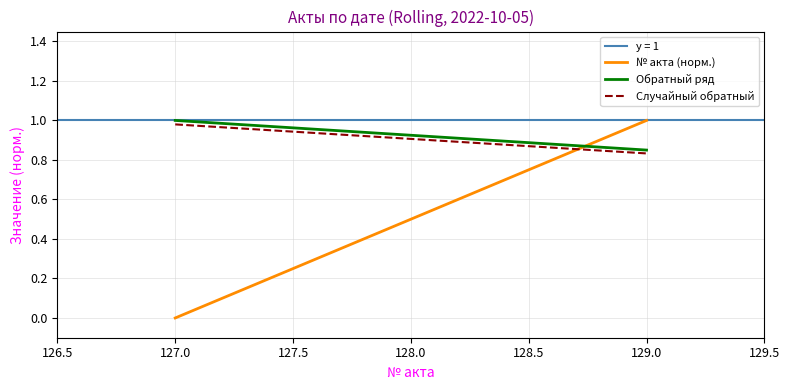

Is it true that Обратный ряд equals 1.5 at 129.0?

False